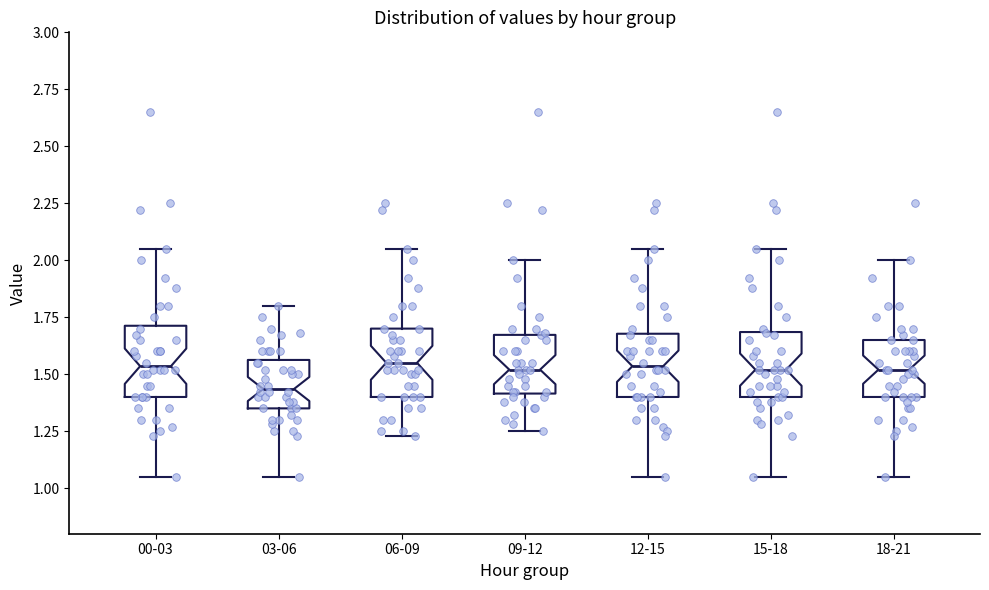

Where is the lower edge of the box for 03-06 on the y-axis? The values are not printed on the chart, so give them approximately, as read against the axis.

1.35